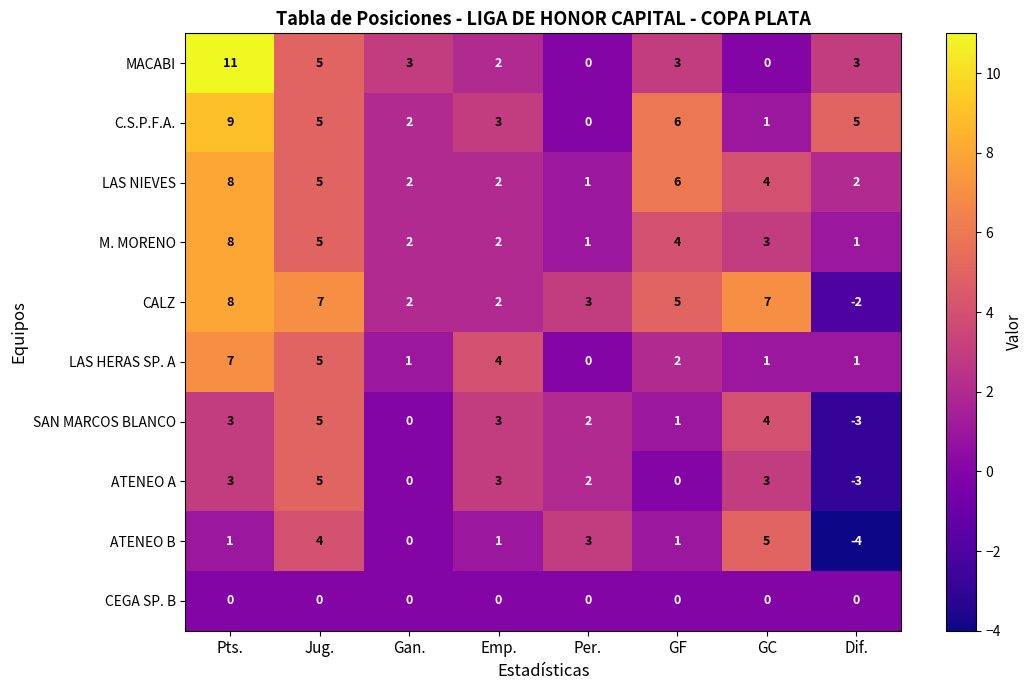

Count the number of data series in this chart.

10